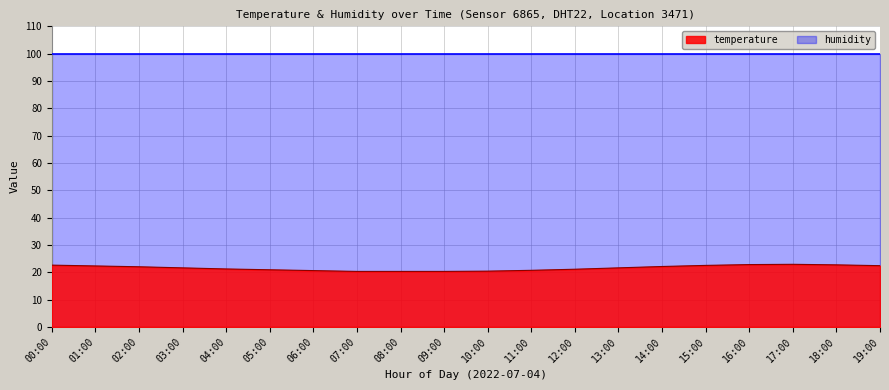

How many lines are shown in the chart?

2